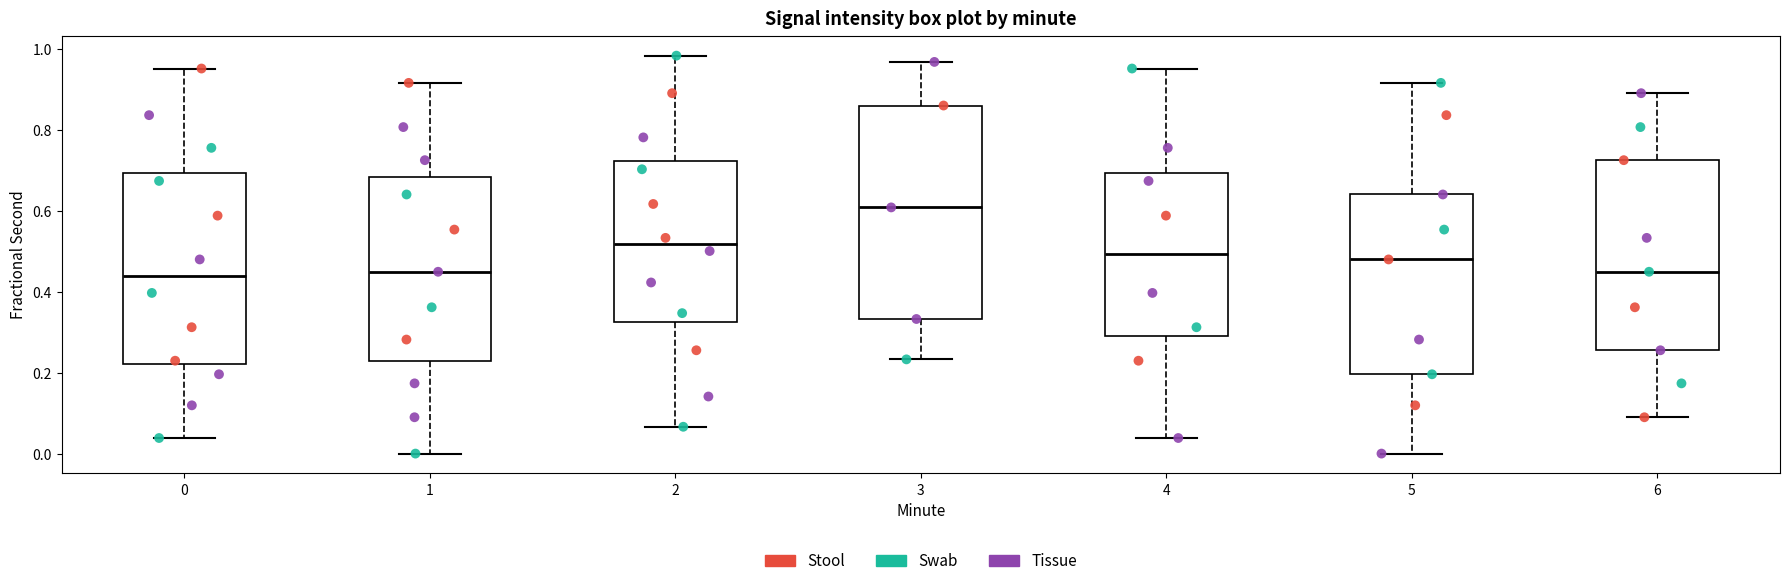

Where is the upper edge of the box at x = 1 on the y-axis? The values are not printed on the chart, so give them approximately, as read against the axis.

0.68